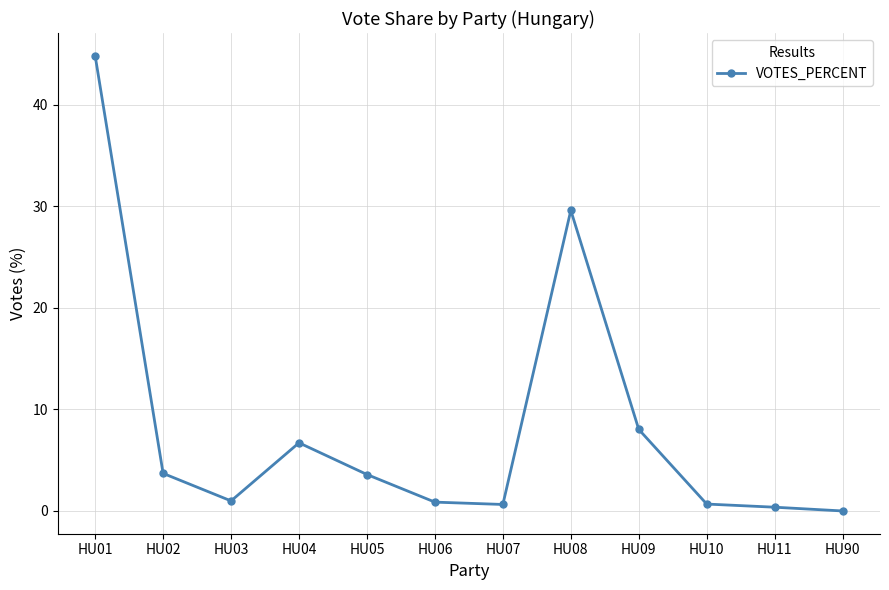

What is the value of the 1st point from the left?

44.8